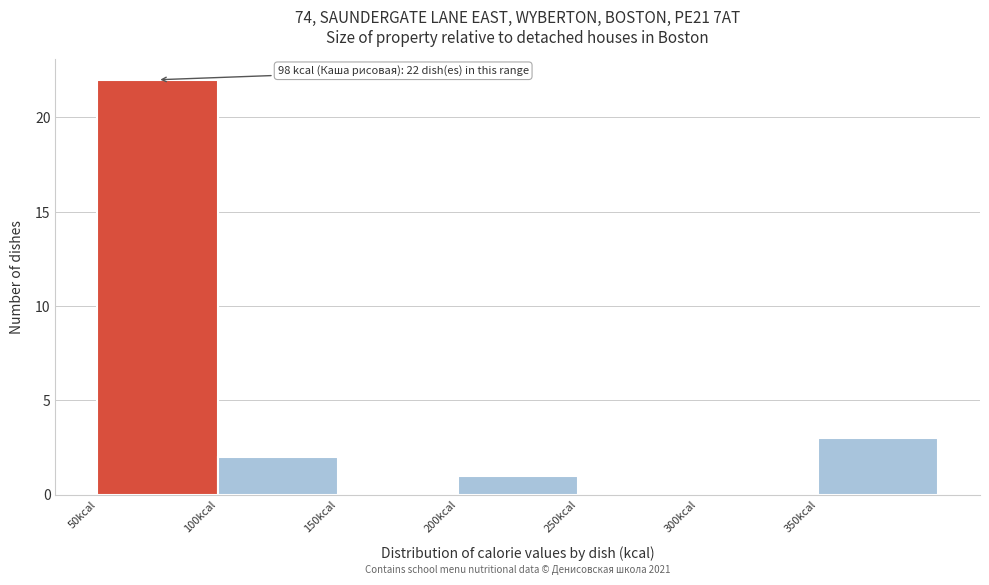

Which range on the x-axis has the tallest bar?

50 to 100